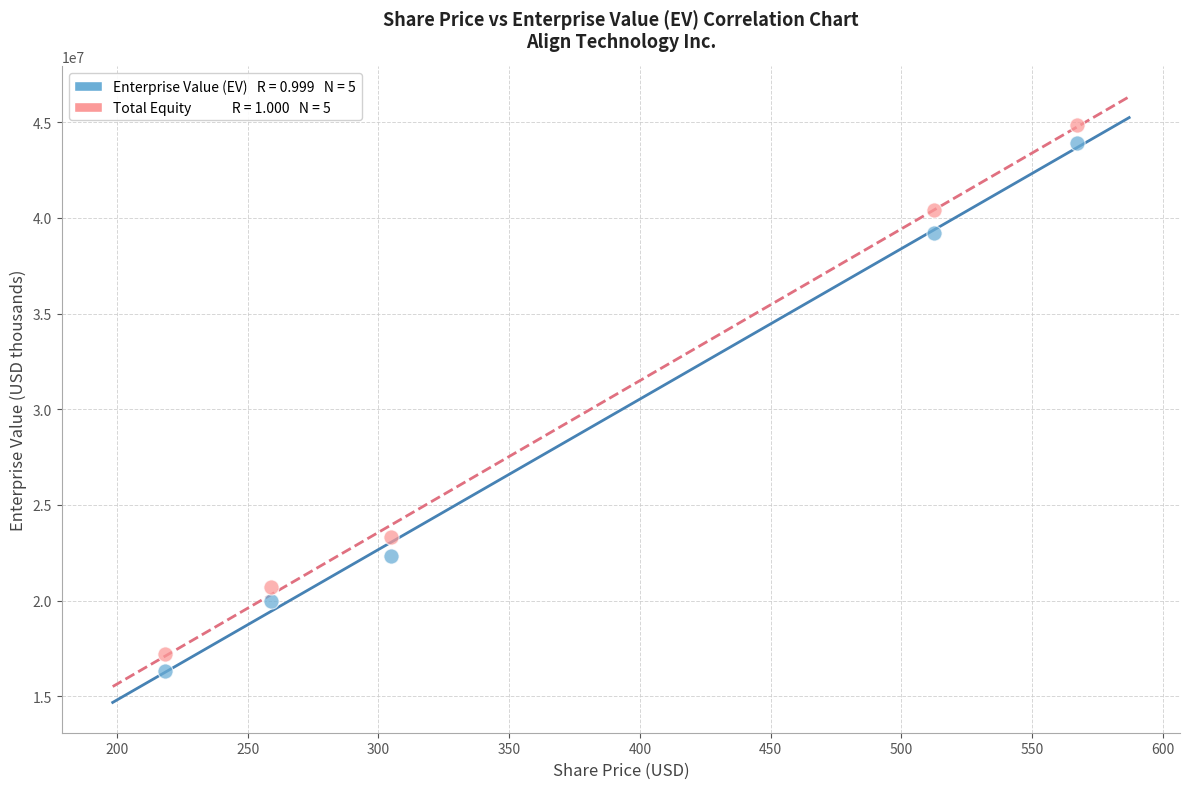

Across all series, what Y value is closest to 30602042?

23338568